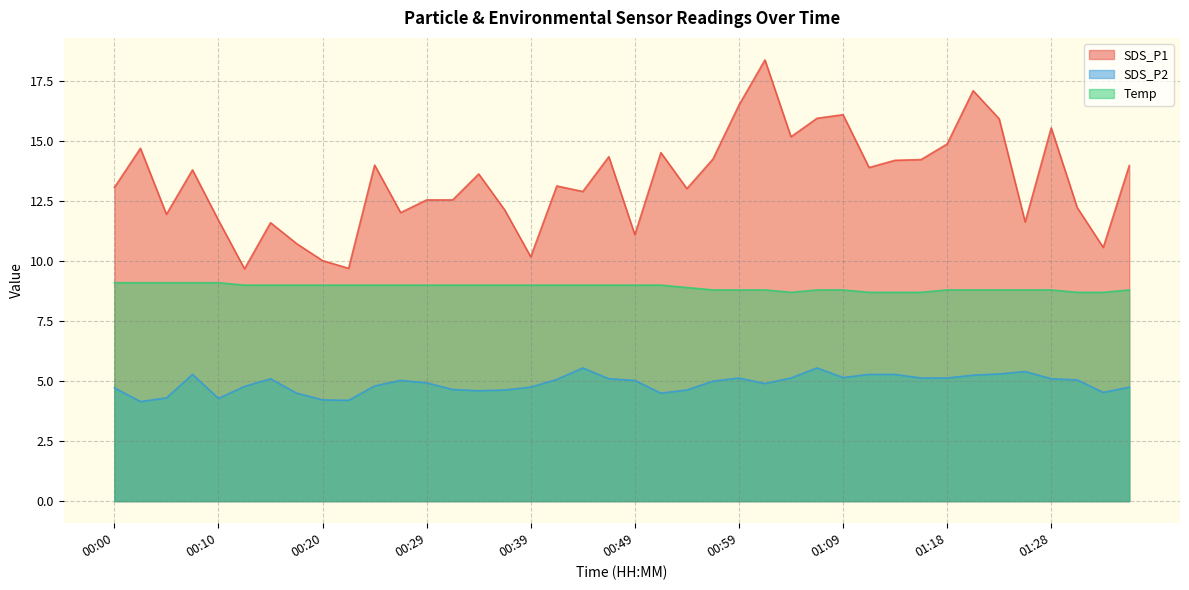

Which series has the widest spread of values?

SDS_P1